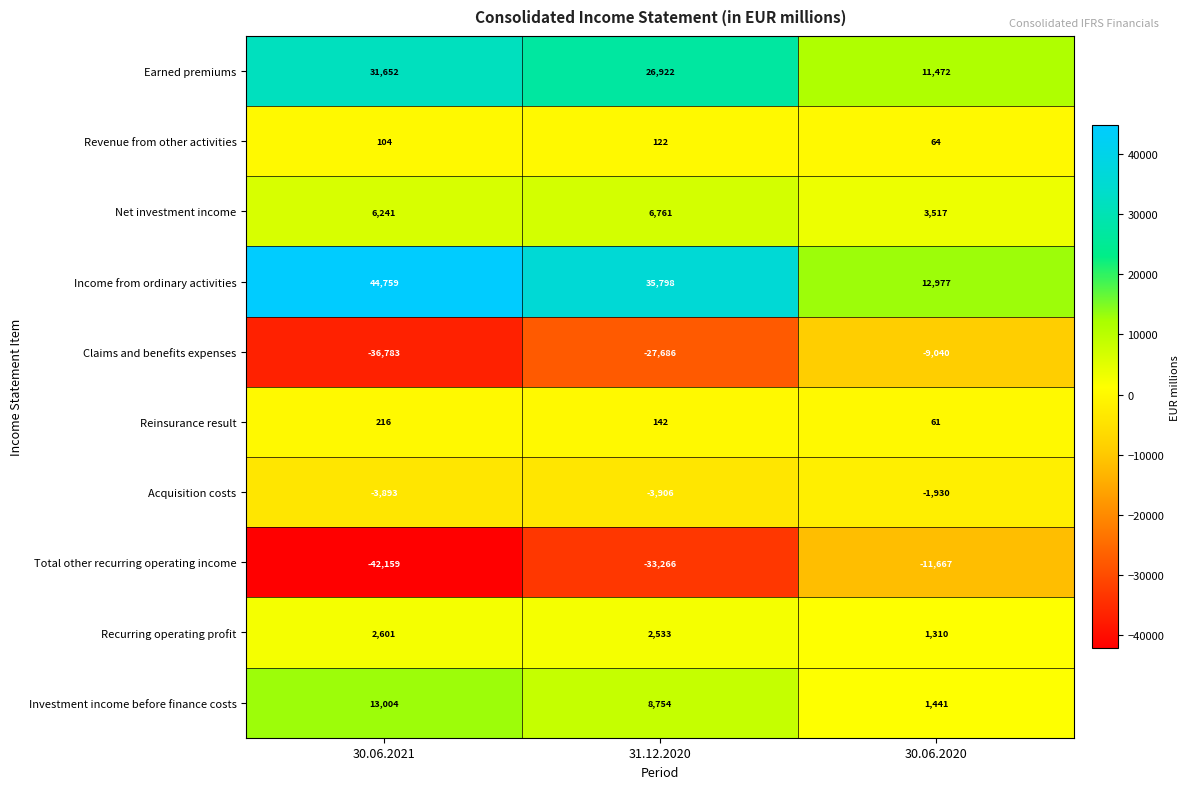

What is the difference between the maximum and minimum values in the Revenue from other activities series?

58